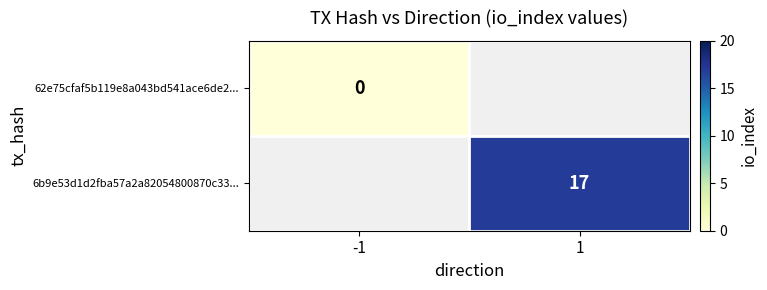

Is it true that 6b9e53d1d2fba57a2a82054800870c33... equals 29 at 1?

False